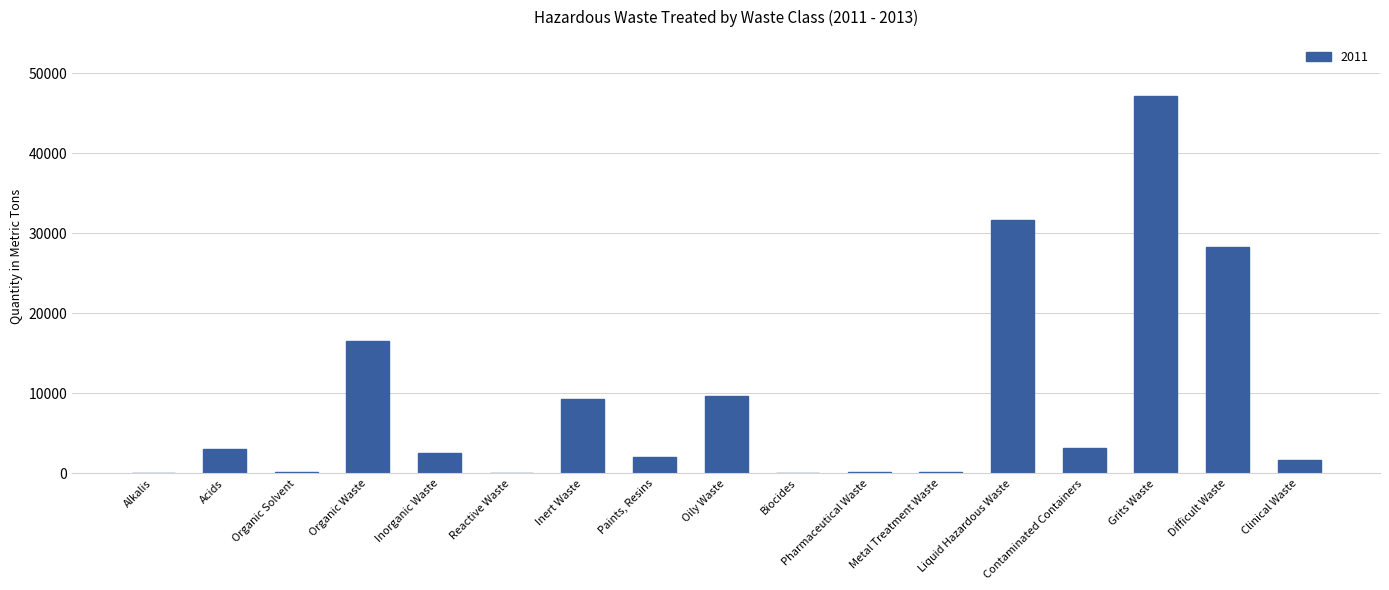

Approximately how many times larger is the value at Oily Waste compared to Contaminated Containers?

3.0